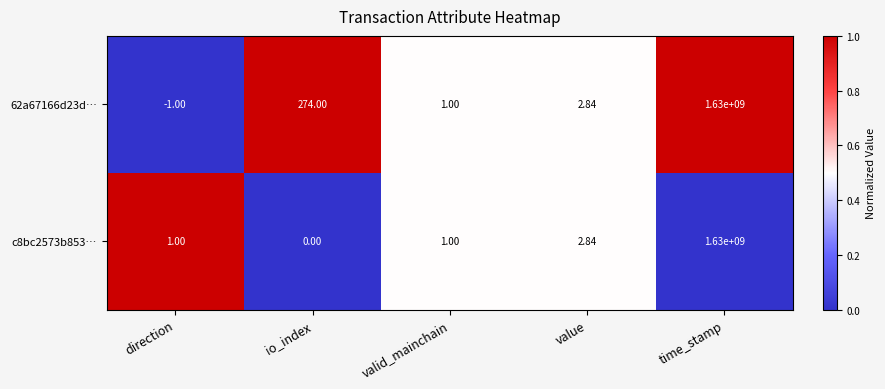

Which series changed the most between io_index and time_stamp?

c8bc2573b853…